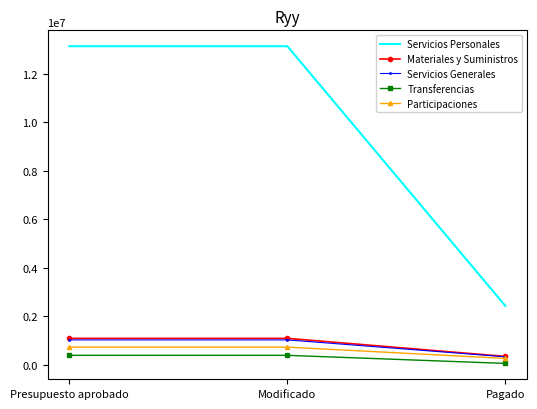

Which series changed the most between Presupuesto aprobado and Pagado?

Servicios Personales